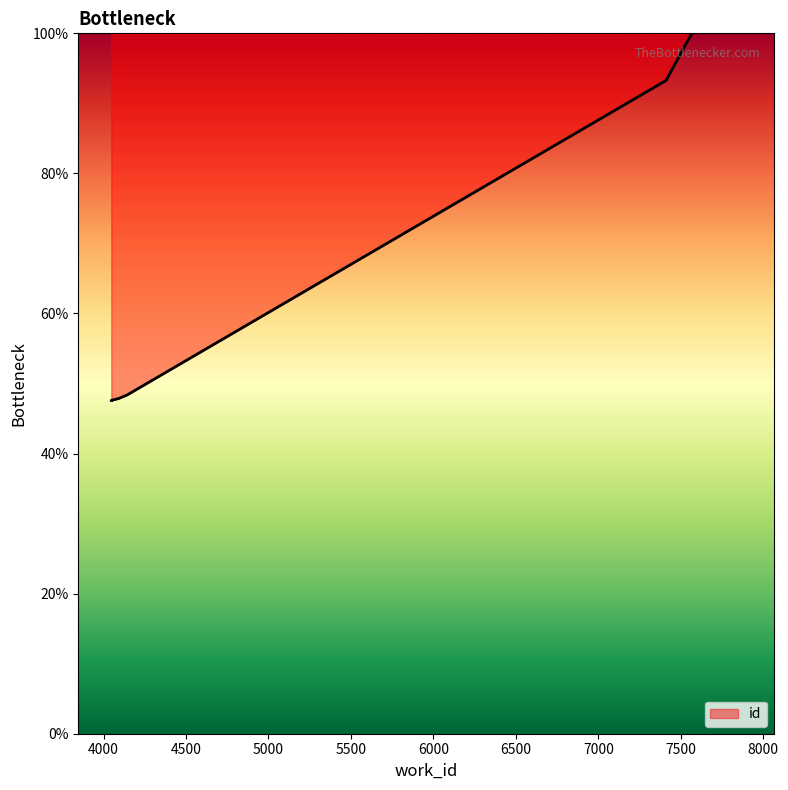

What is the smallest value displayed?

47.6